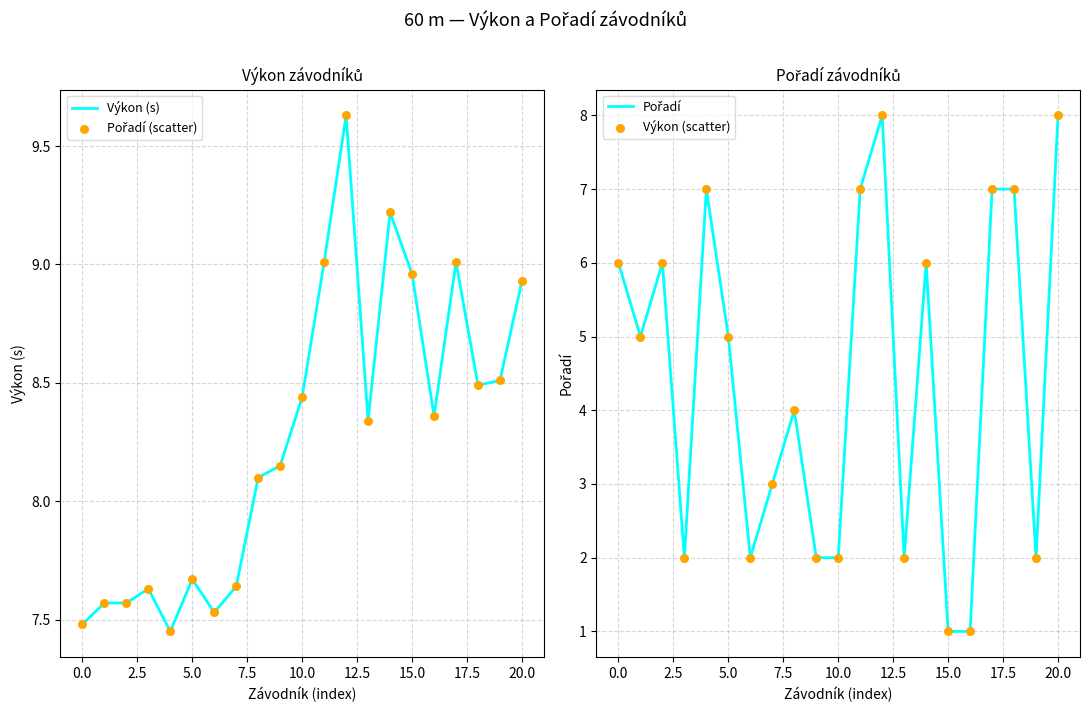

Which series reaches the maximum Y coordinate?

Výkon (s)